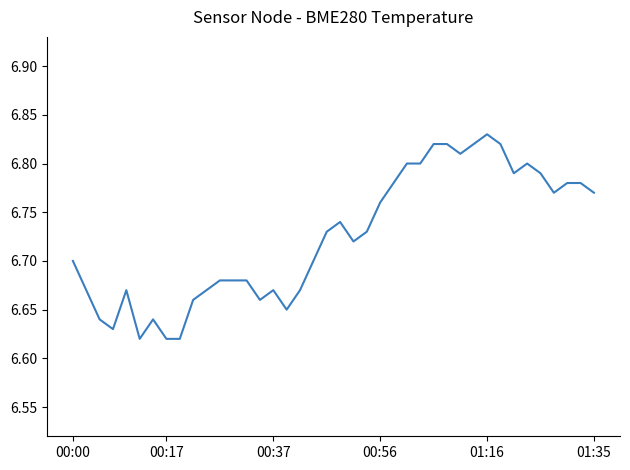

How many distinct data groups are displayed?

1